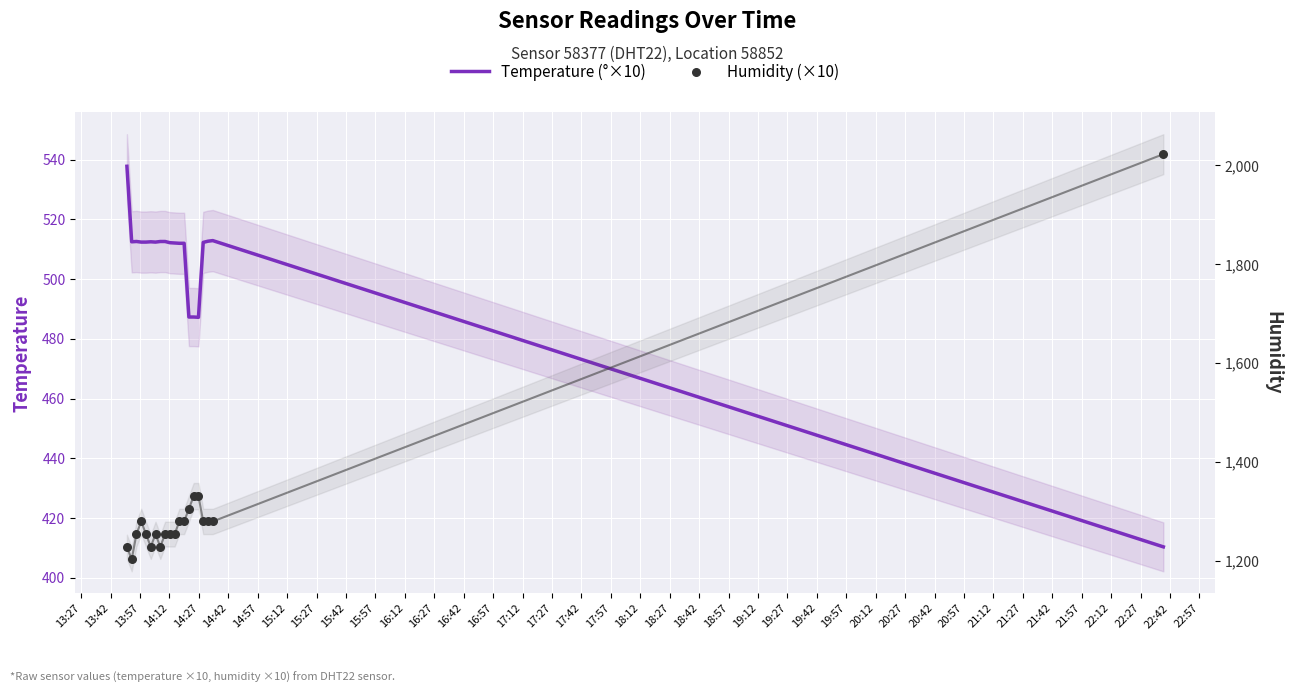

Which series has the largest total across all categories?

Humidity (×10)